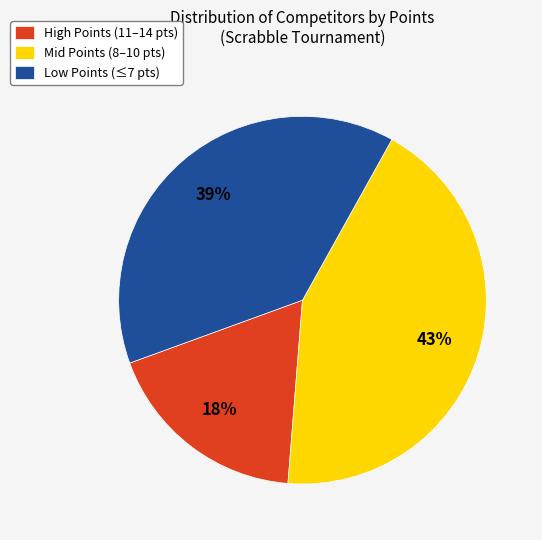

Is there a majority slice in this chart?

No